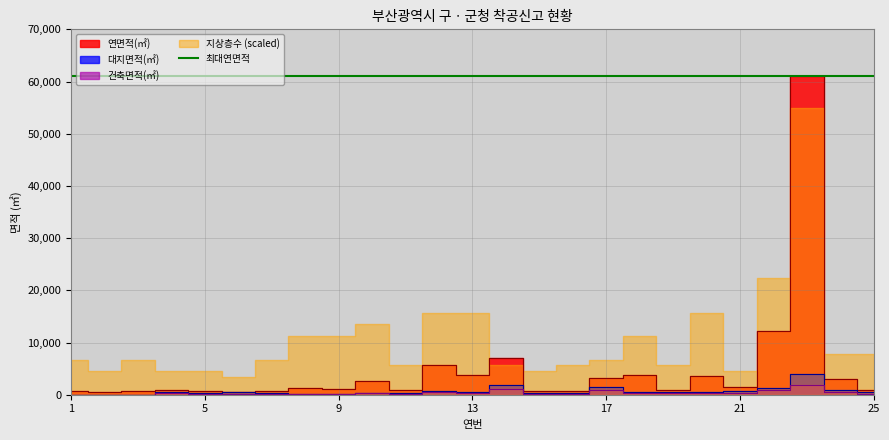

List the labels in order of 대지면적(㎡) value, largest first.

23, 14, 17, 22, 24, 12, 21, 4, 18, 6, 13, 20, 19, 25, 11, 10, 16, 15, 5, 7, 8, 9, 1, 2, 3